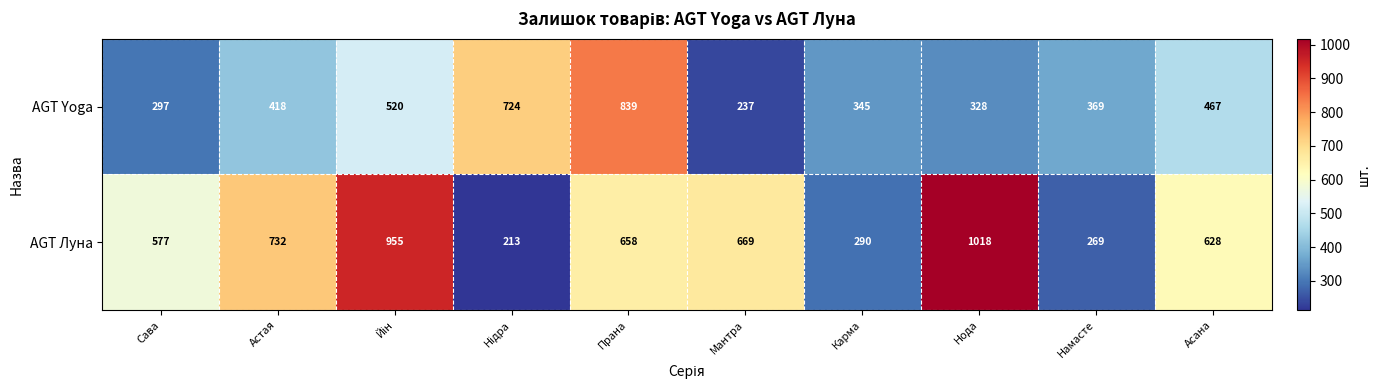

What is the minimum value shown in the chart?

213